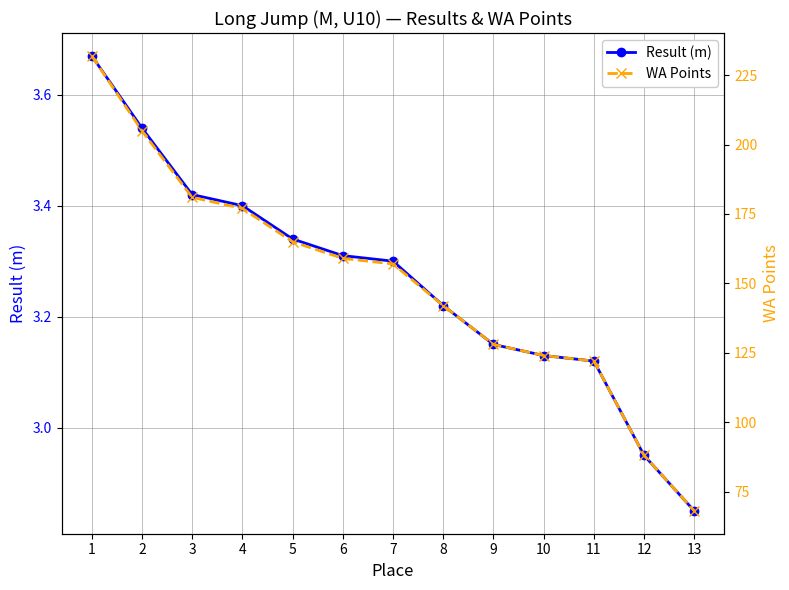

True or false: Result (m) and WA Points intersect in this chart.

False